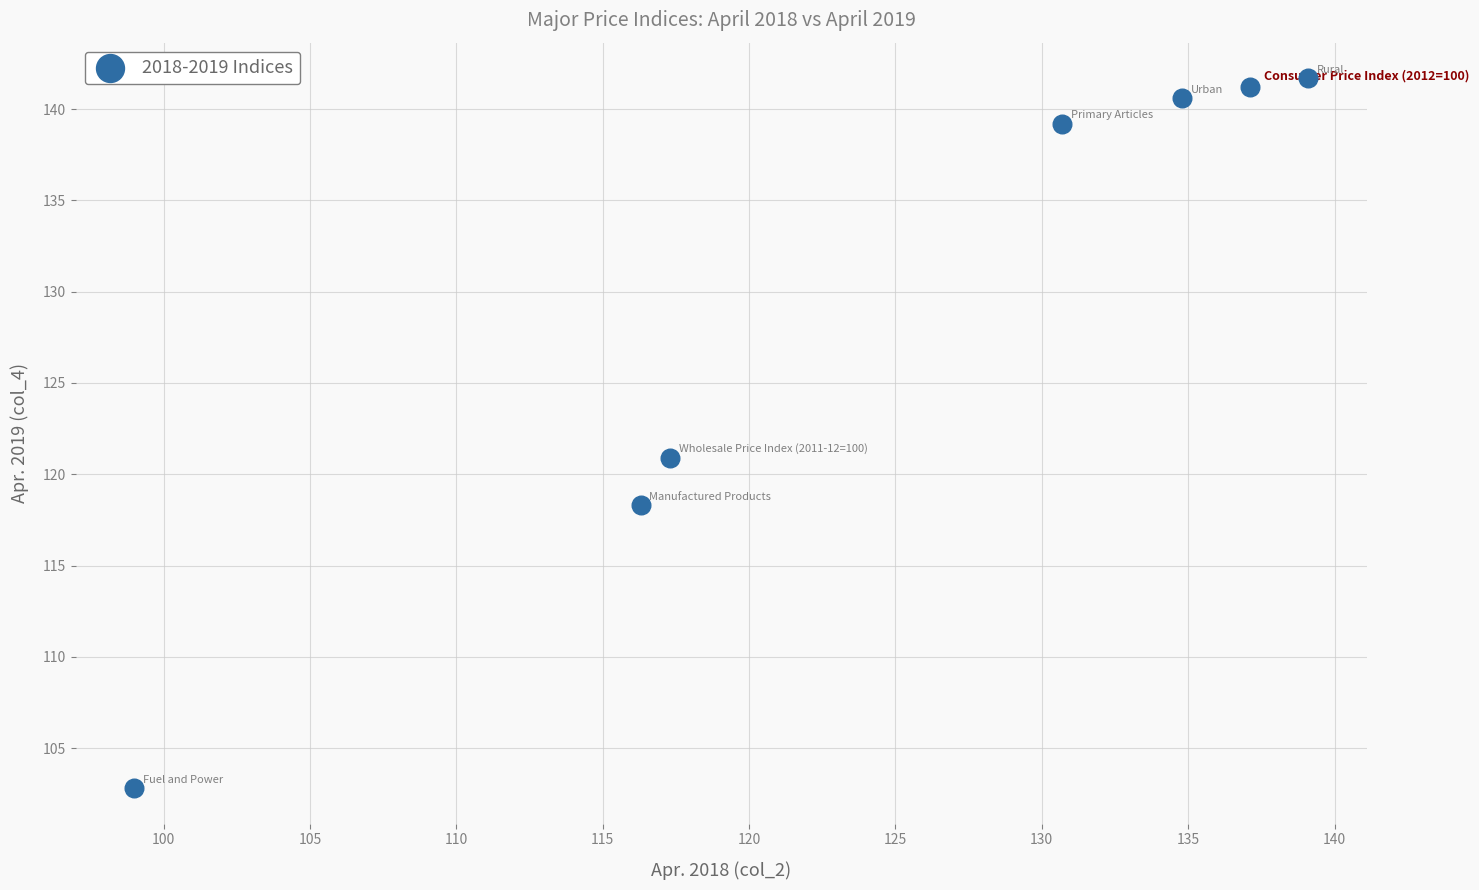

What Y value in the scatter plot is closest to 122?

120.9